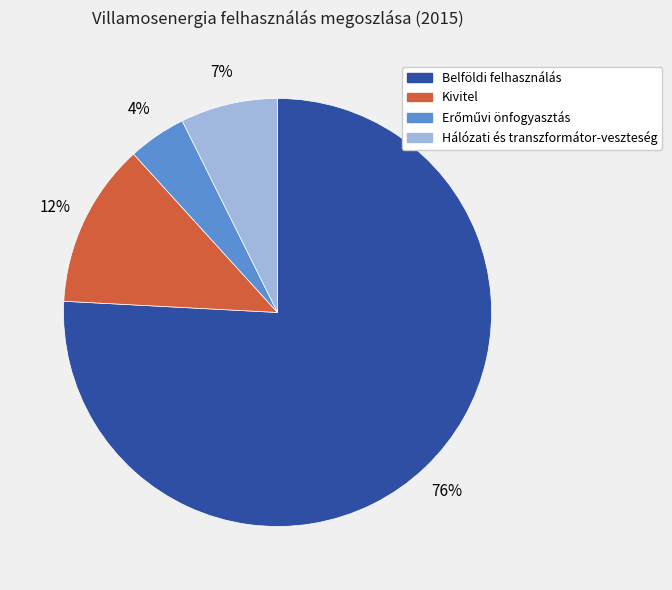

Is the sum of Hálózati és transzformátor-veszteség and Belföldi felhasználás greater than half?

Yes